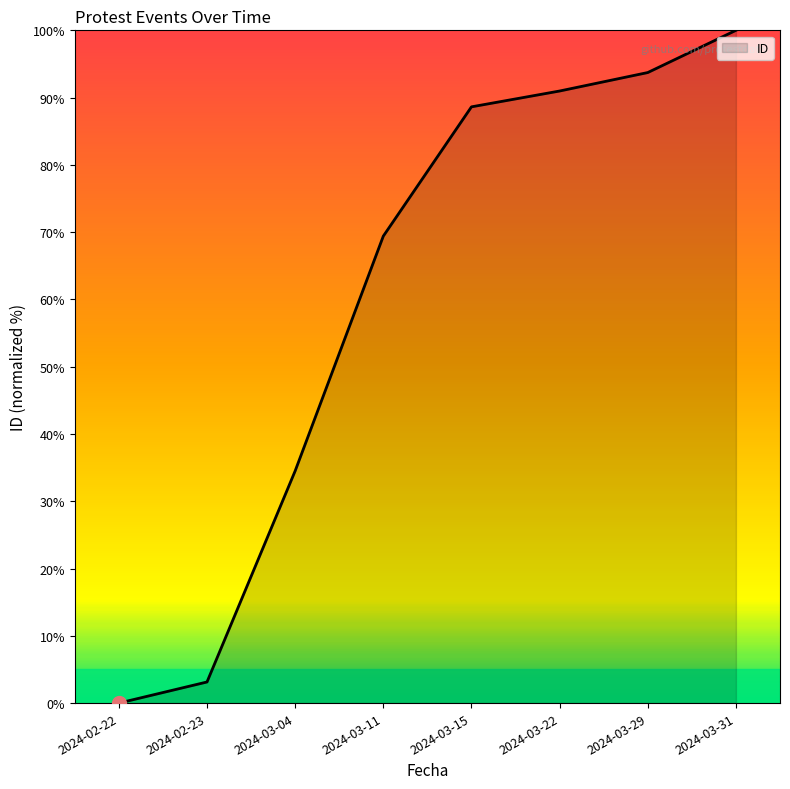

Where is the data nearest to the value 50?

2024-03-04